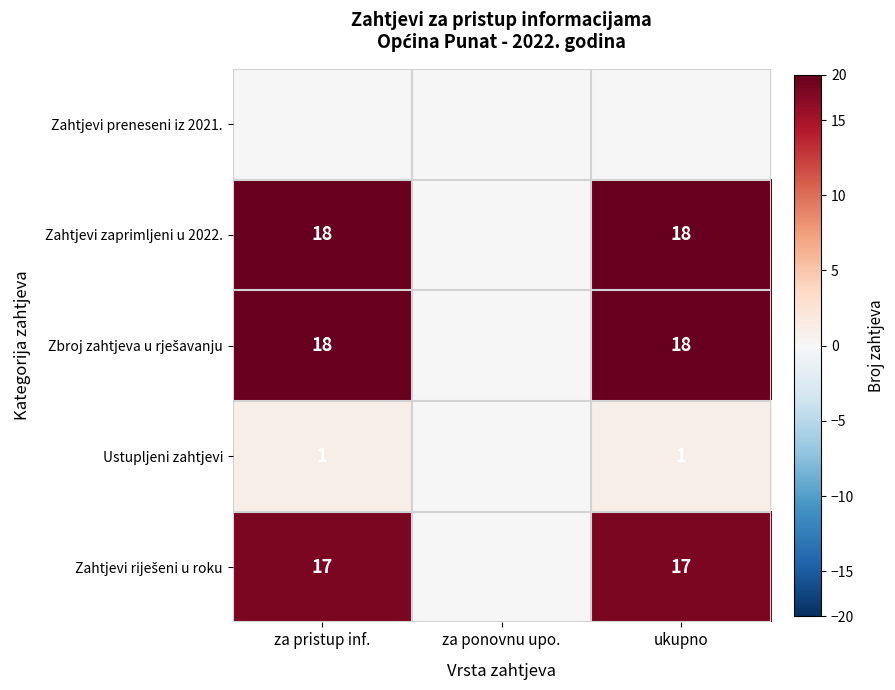

The Ustupljeni zahtjevi series shows 0 at ukupno. True or false?

False